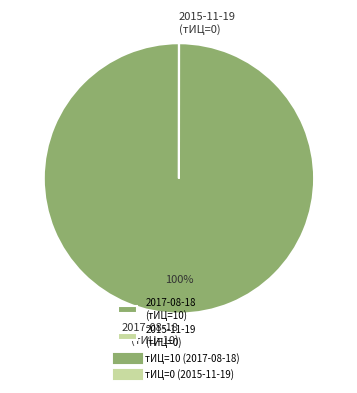

To the nearest percent, what is the average slice percentage?

50%